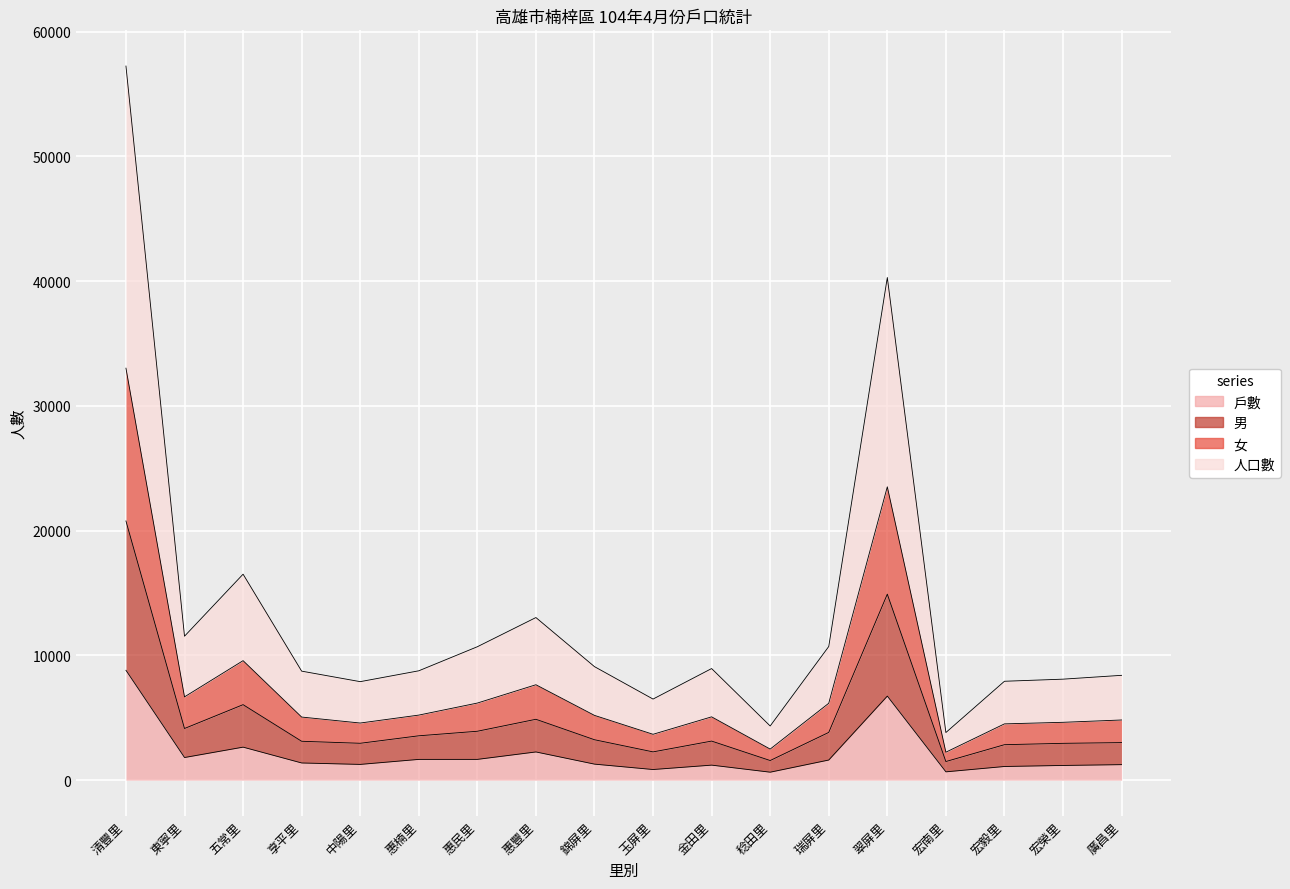

At which category is the sum across all series the highest?

清豐里